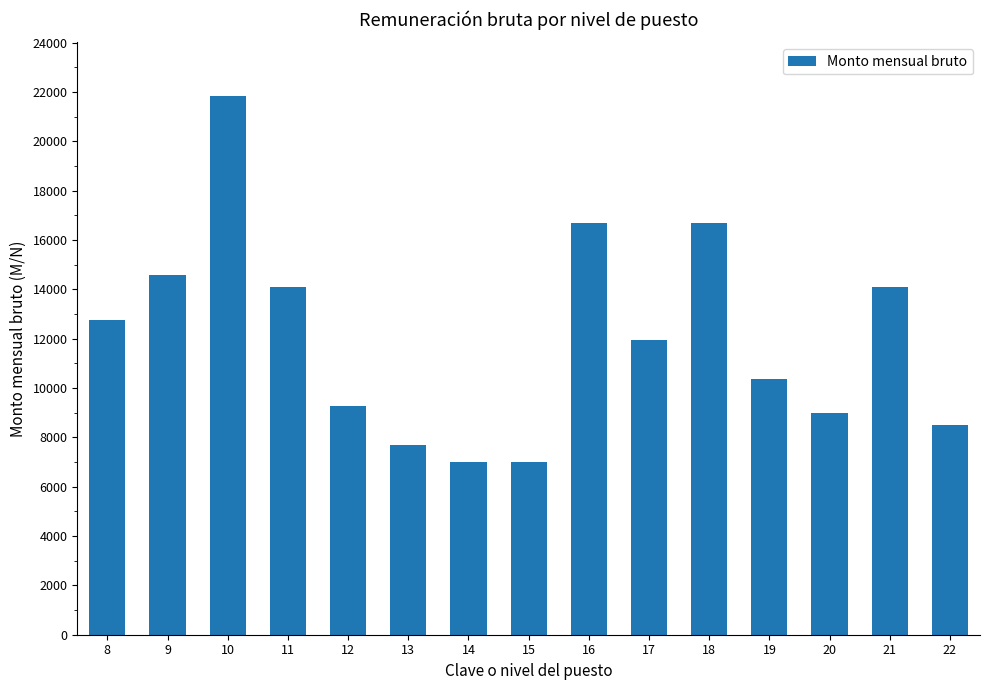

What is the sum of the values at 19 and 12?

19656.6